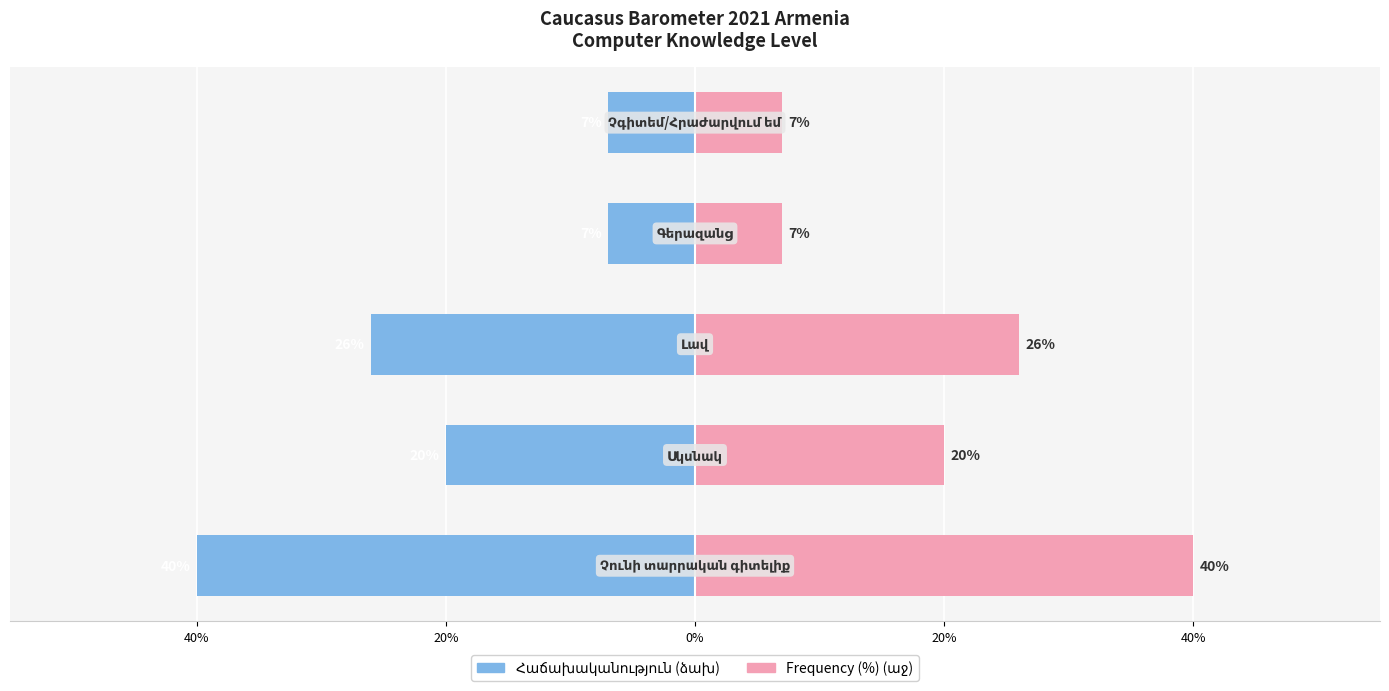

Reading left to right, list all the values displayed in this chart.

Հաճախականություն (%): -40	-20	-26	-7	-7
Frequency (%): 40	20	26	7	7